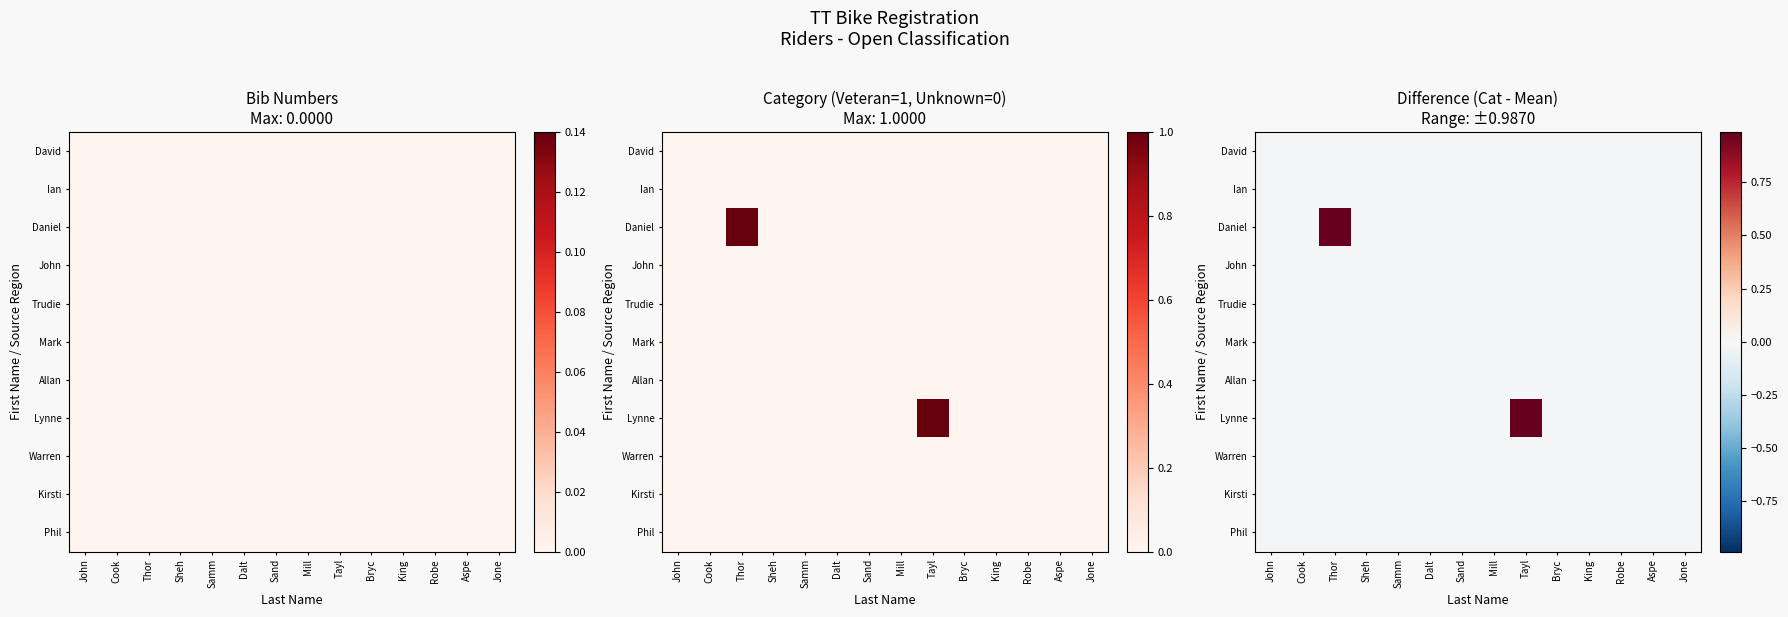

Which has a higher value, Sand or Thor?

Sand